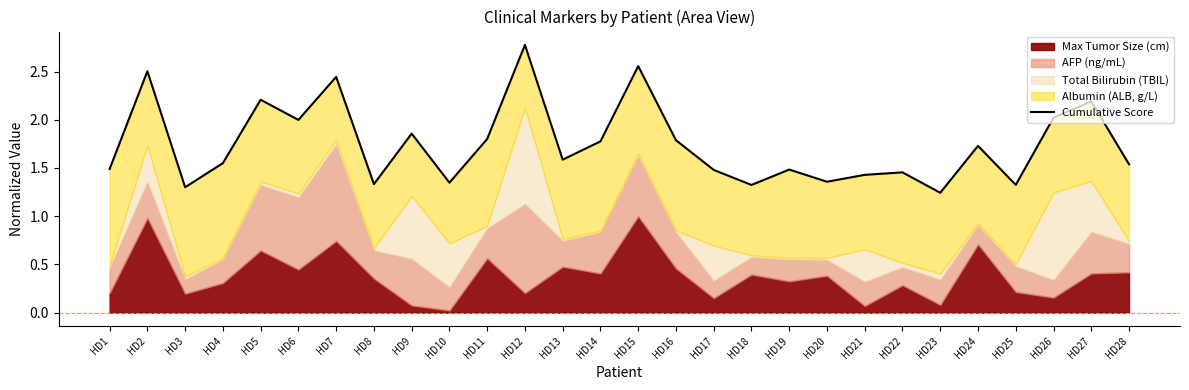

The value at HD21 is 1.4. True or false?

True